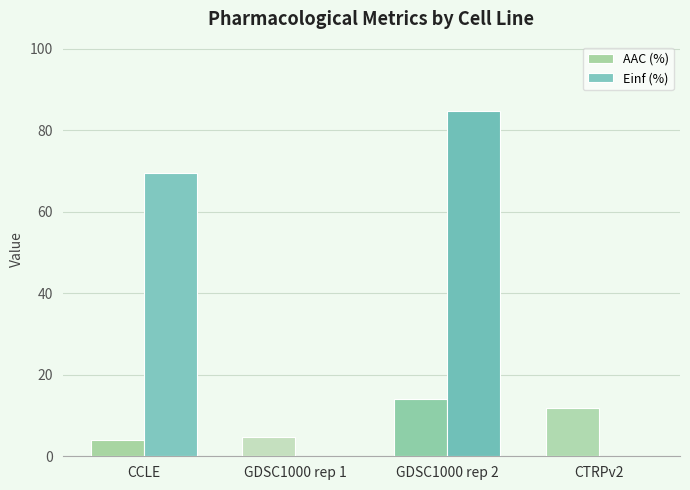

What is the maximum value for Einf (%)?

84.8